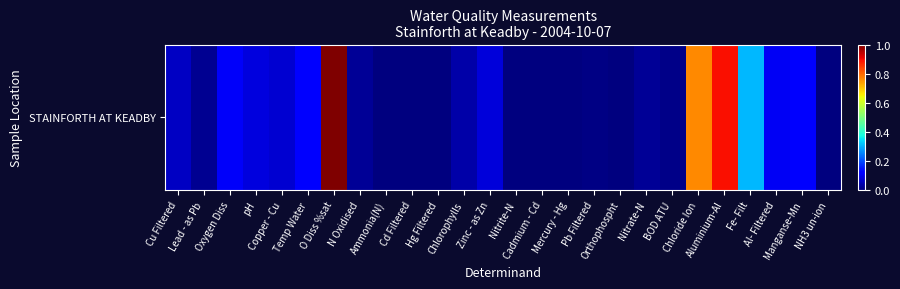

What value does the data have at Cu Filtered?

0.1